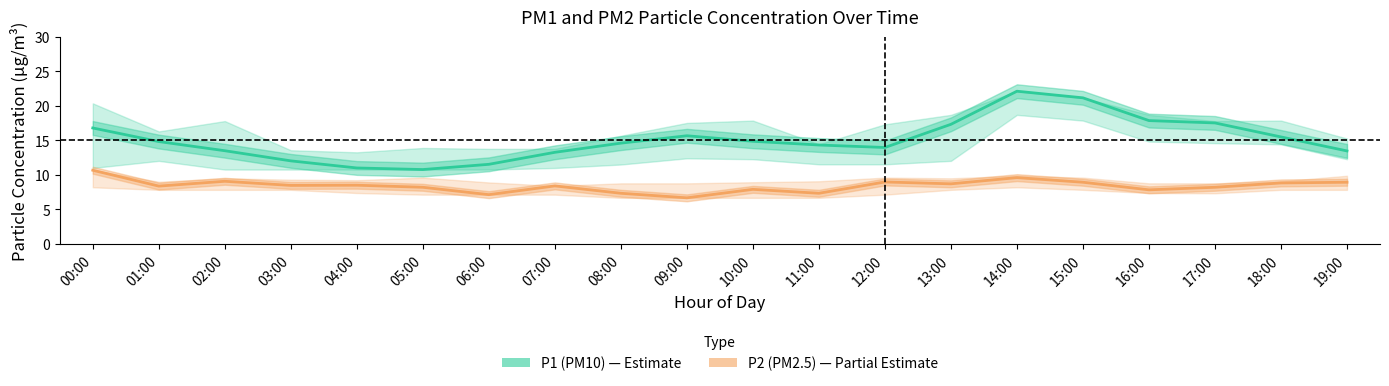

At which category does P2 (PM2.5) reach its first local valley?

01:00